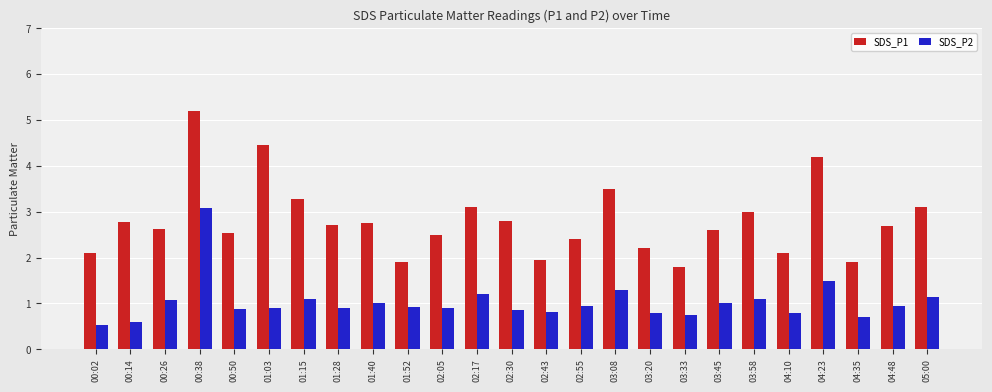

What are all the series names shown in the legend?

SDS_P1, SDS_P2